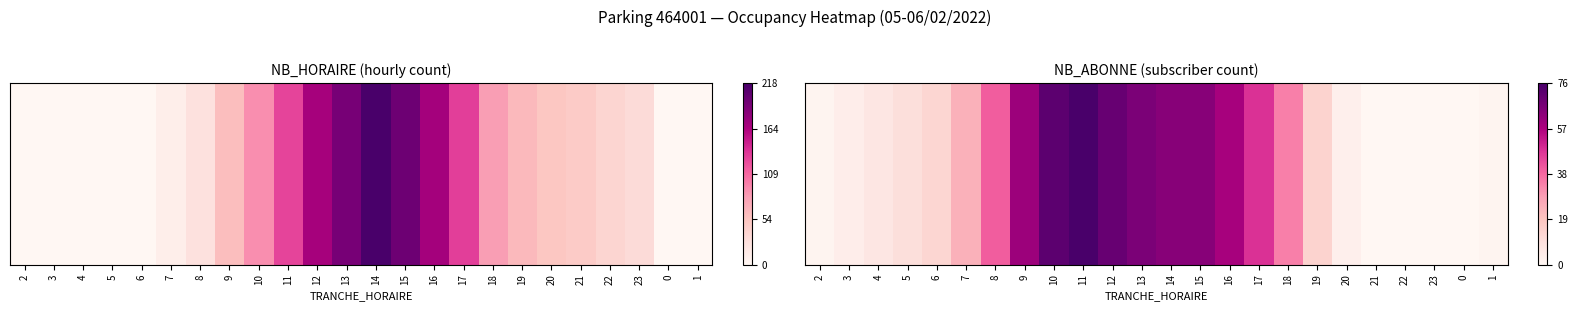

List the labels in order of value, largest first.

11, 10, 12, 13, 14, 15, 9, 16, 17, 8, 18, 7, 19, 6, 5, 4, 3, 20, 2, 1, 21, 22, 23, 0